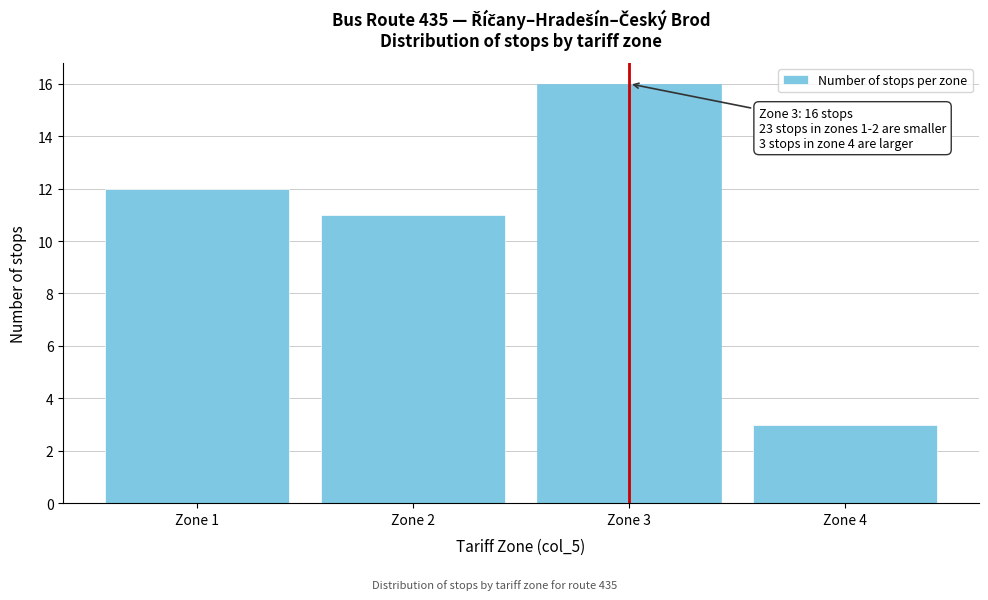

Reading left to right, transcribe all the data shown in this chart.

12	11	16	3